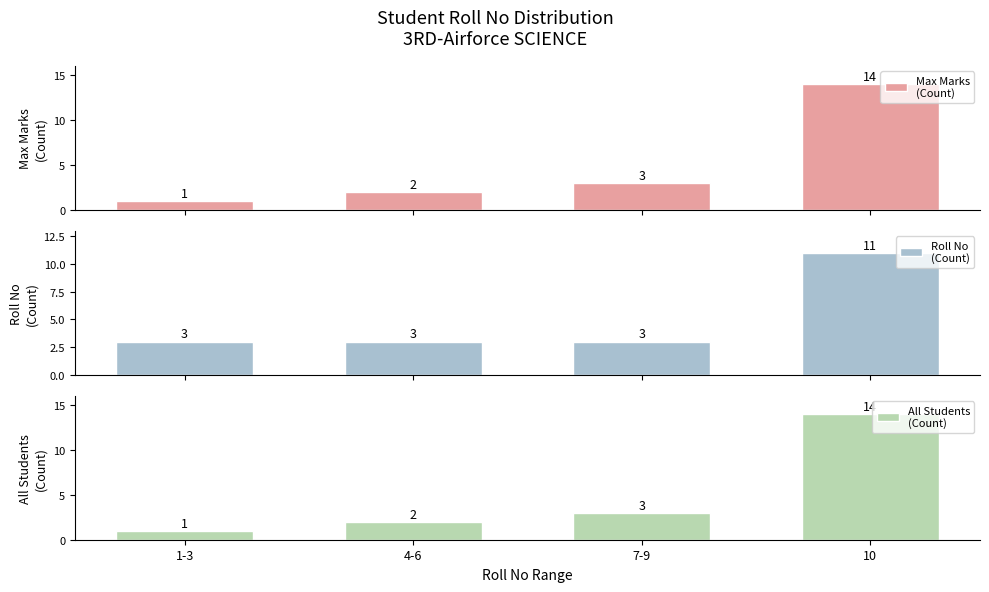

What is the difference between the highest and lowest values at 4-6?

1